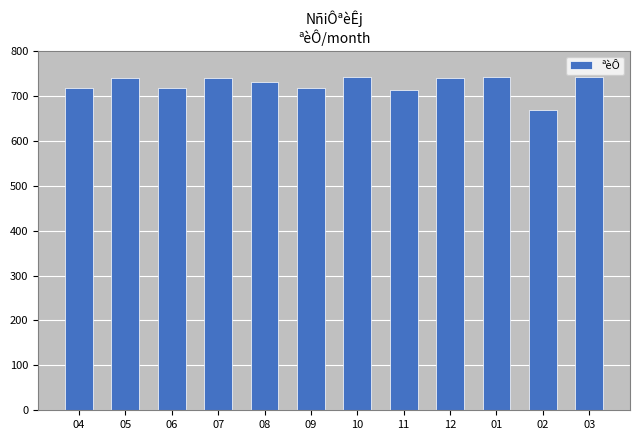

What is the maximum value shown in the chart?

742